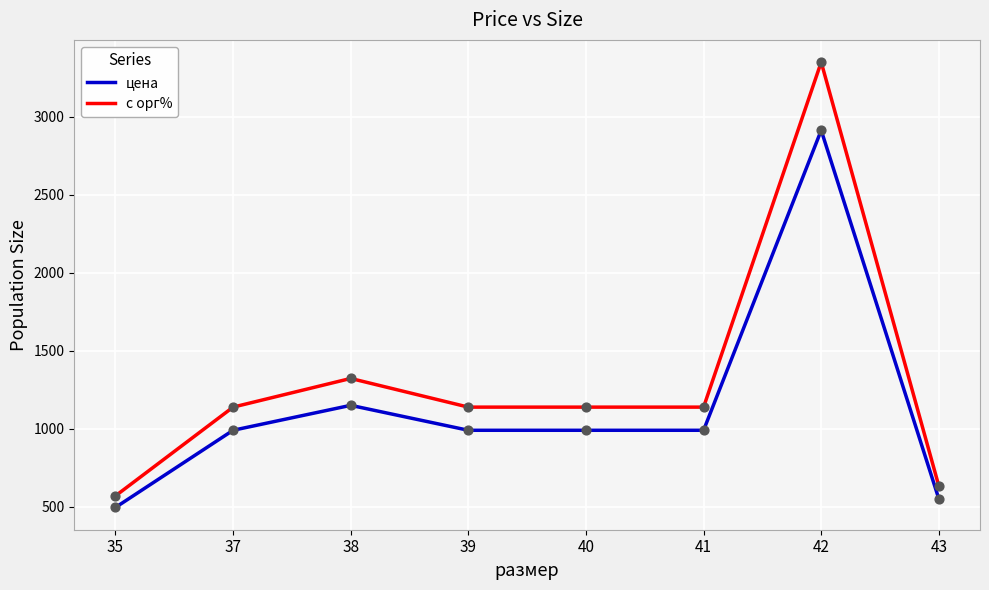

What is the total value across all series at 38?

2472.5